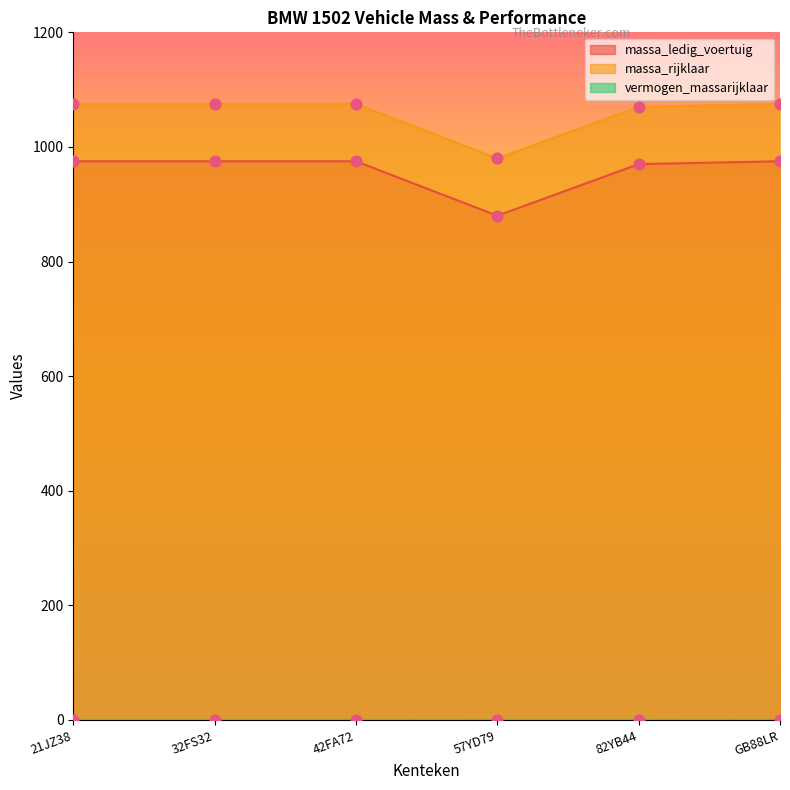

Is the value of massa_rijklaar at 42FA72 greater than the value of massa_ledig_voertuig at 42FA72?

Yes